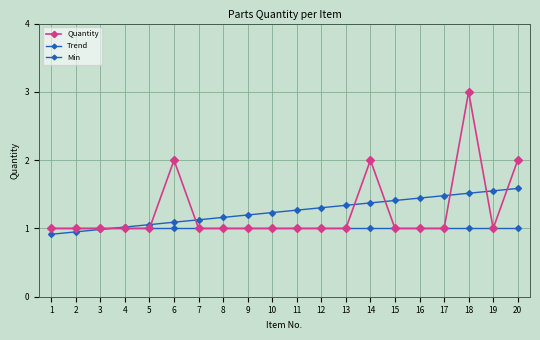

Is this an area chart (filled region under the line)?

No